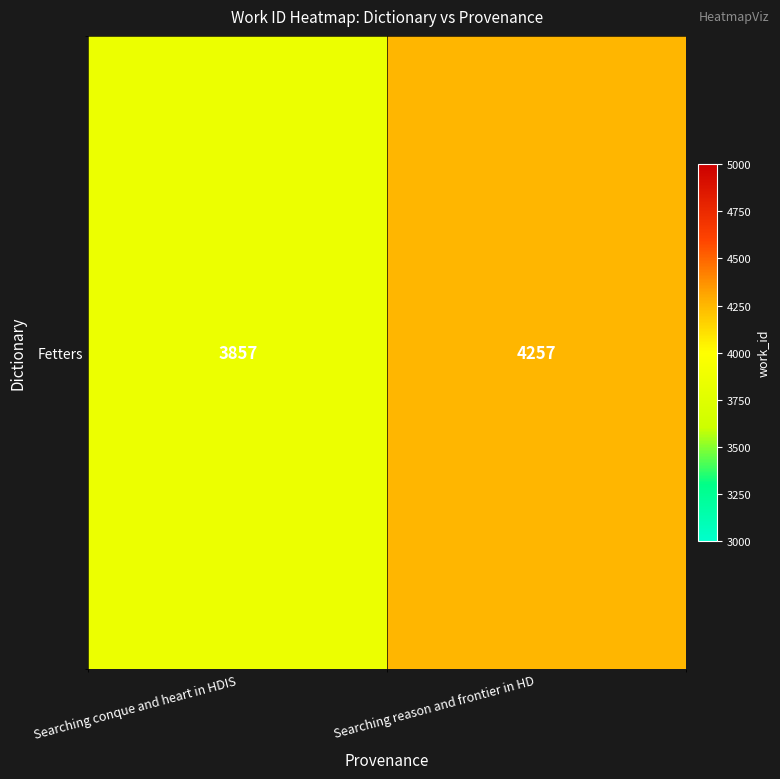

What is the ratio of the value at Searching reason and frontier in HD to the value at Searching conque and heart in HDIS?

1.1